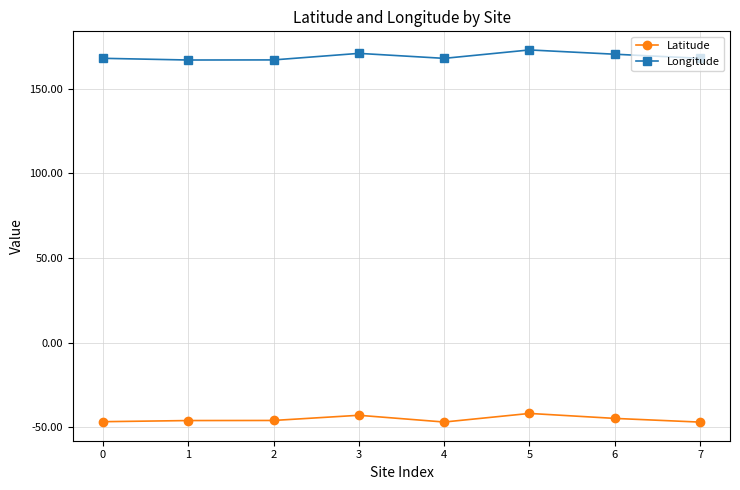

What is the total value across all series at 1?

120.8